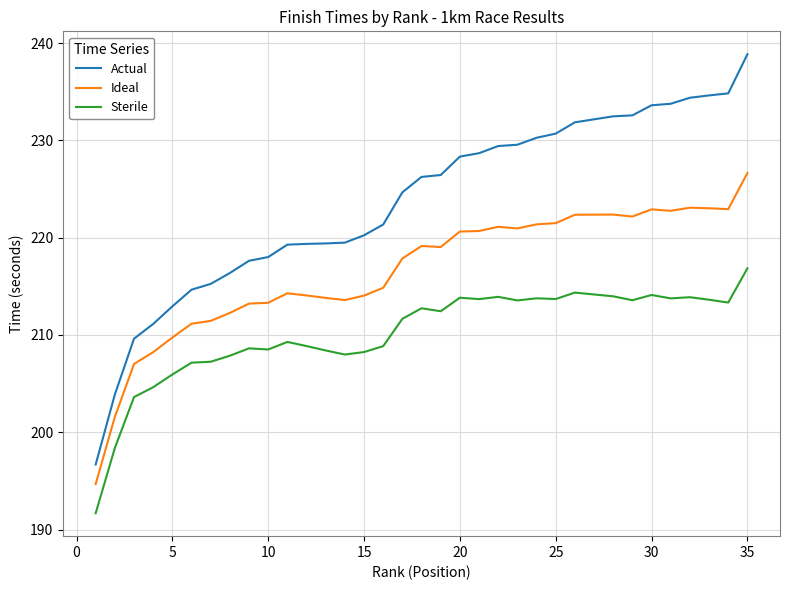

True or false: Actual and Sterile cross at least once.

False